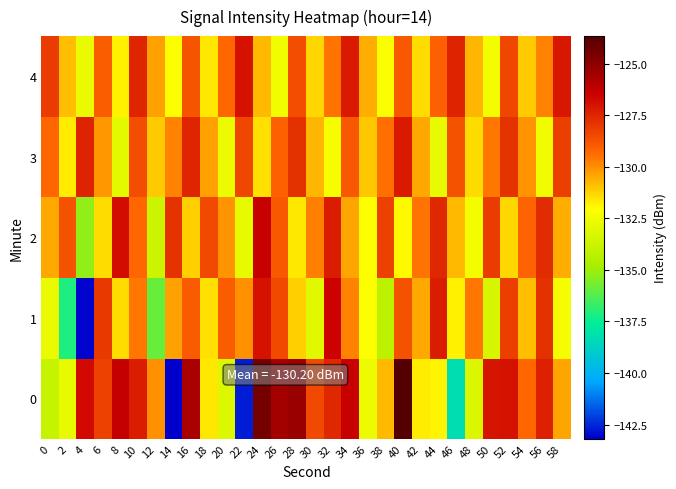

Which category has the lowest value across all series?

14